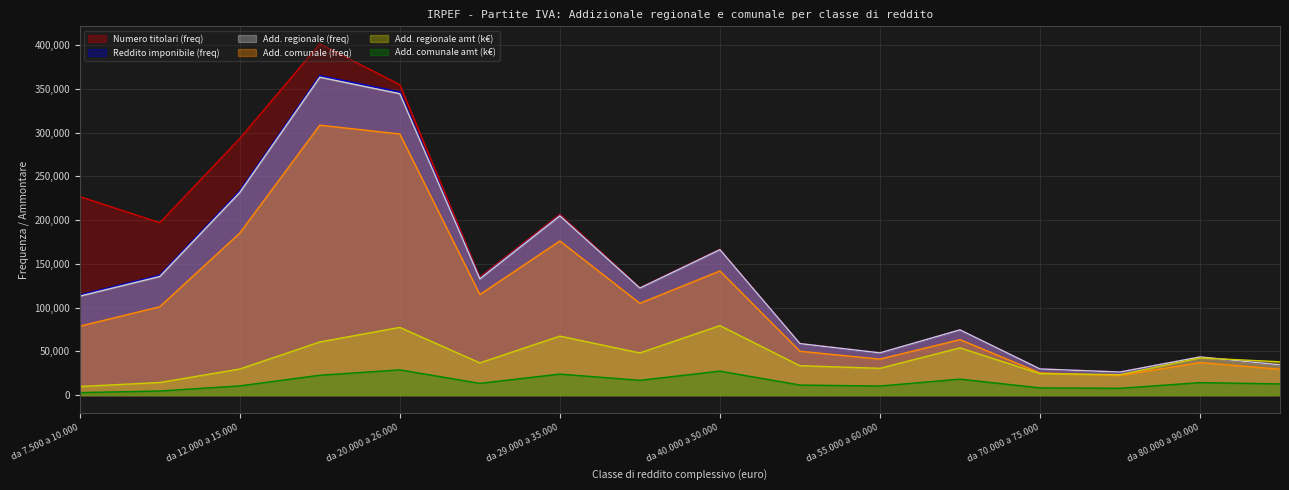

Count the number of data series in this chart.

6